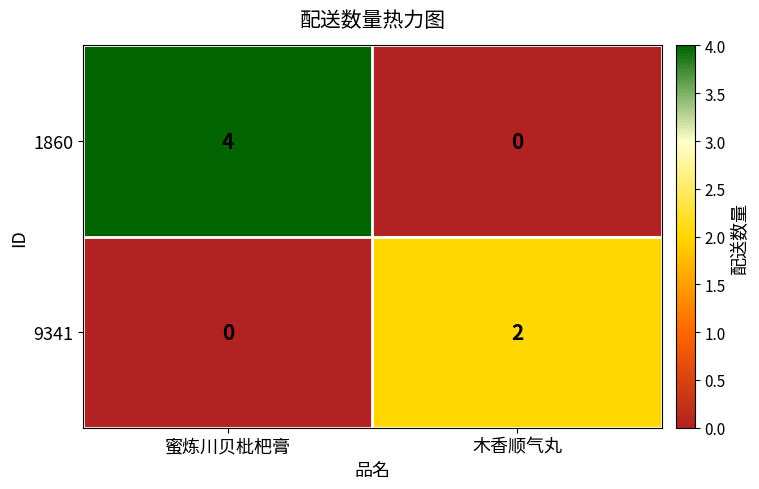

How many positive values does the 9341 series have?

1